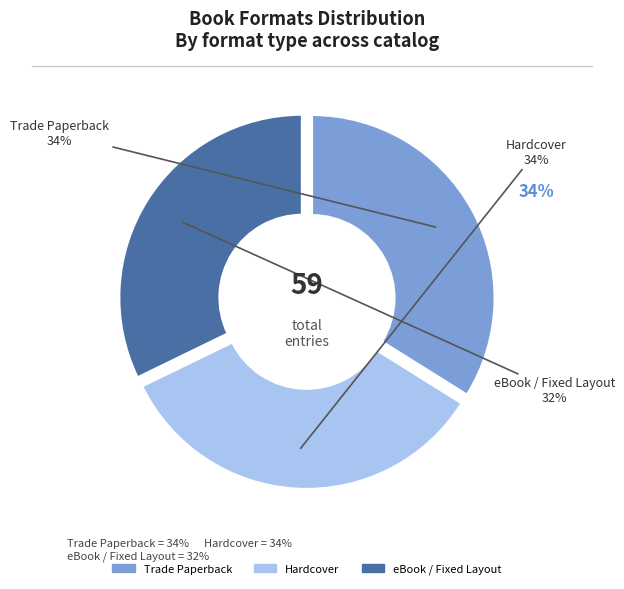

To the nearest percent, what is the average slice percentage?

33%